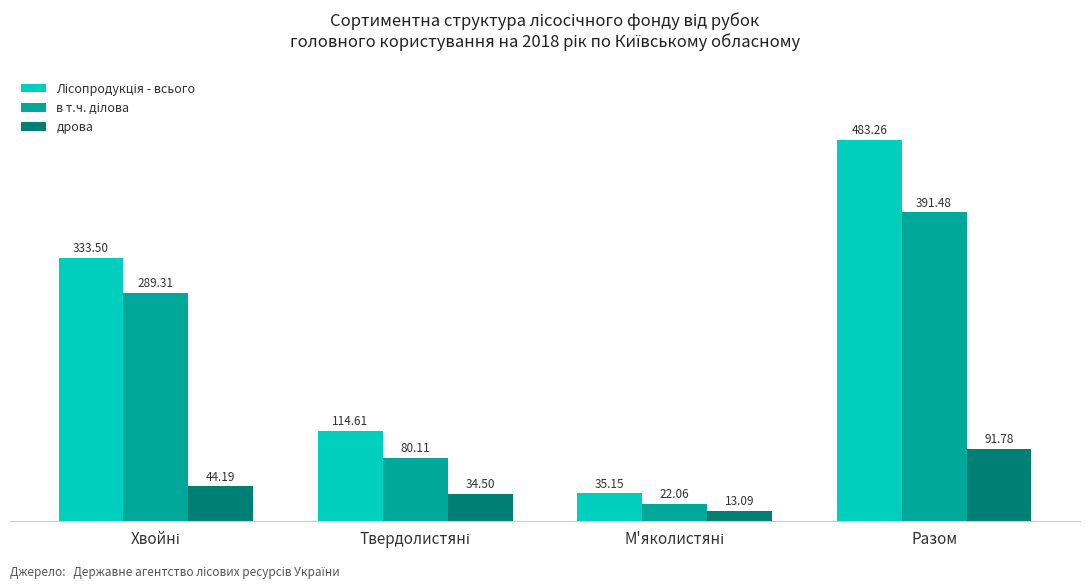

How many bars are there in total?

12